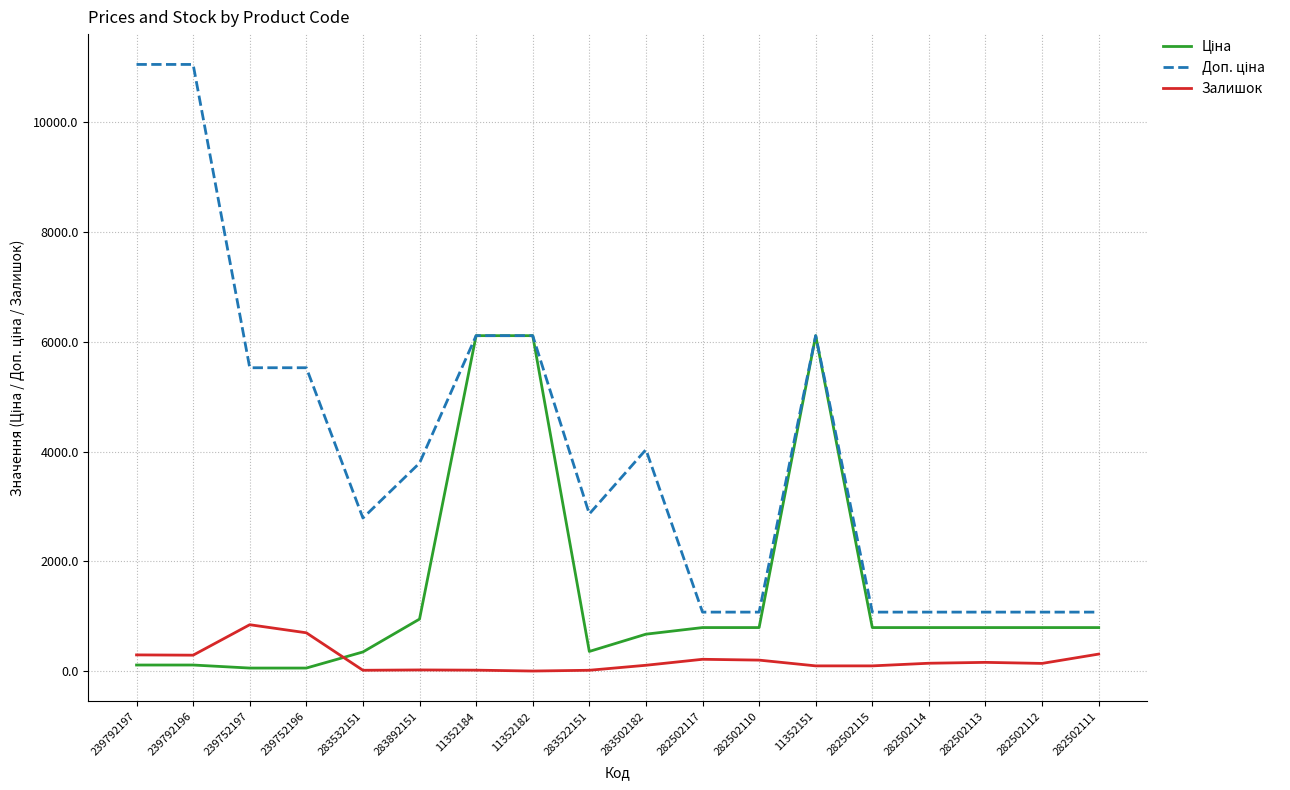

What is the greatest value displayed?

11055.0